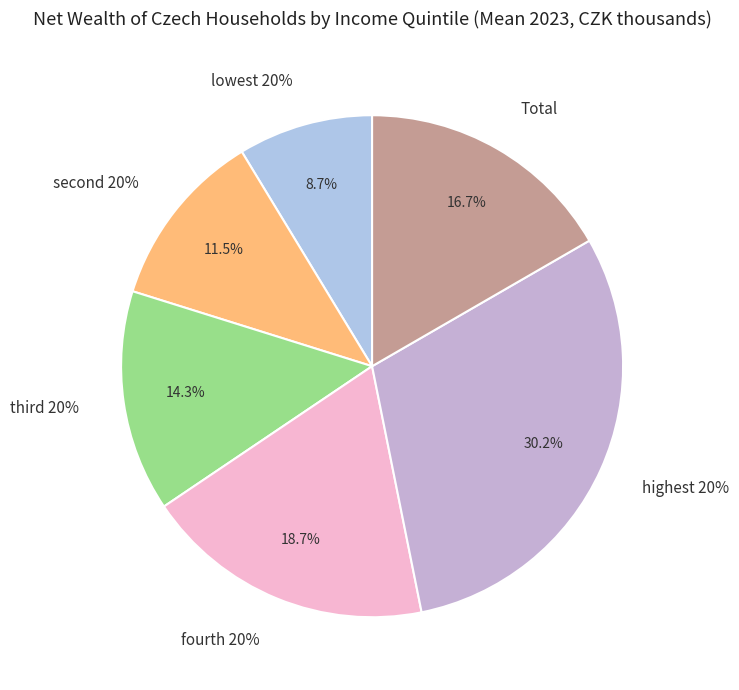

Which category has the smallest portion of the pie?

lowest 20%